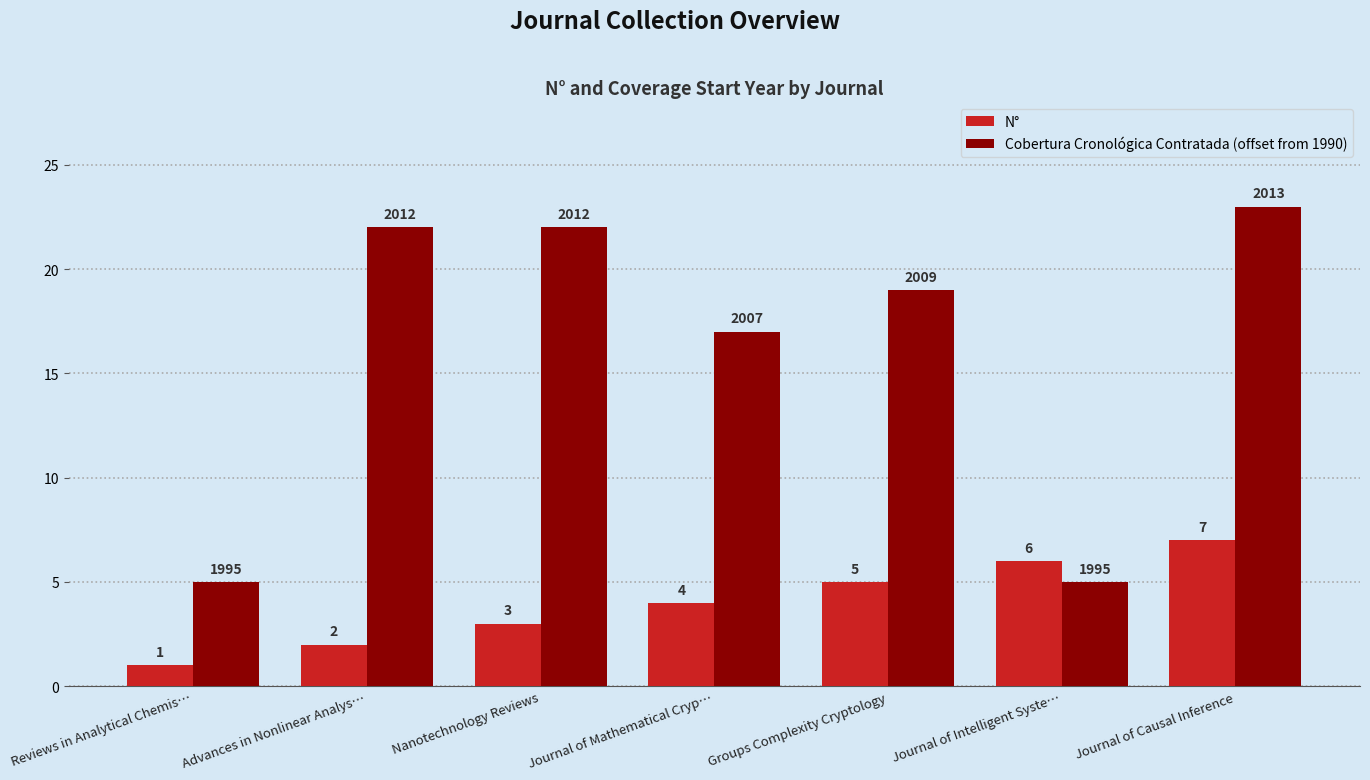

Reading right to left, transcribe all the data shown in this chart.

N°: Journal of Causal Inference=7	Journal of Intelligent Syste…=6	Groups Complexity Cryptology=5	Journal of Mathematical Cryp…=4	Nanotechnology Reviews=3	Advances in Nonlinear Analys…=2	Reviews in Analytical Chemis…=1
Cobertura Cronológica Contratada (offset from 1990): Journal of Causal Inference=23	Journal of Intelligent Syste…=5	Groups Complexity Cryptology=19	Journal of Mathematical Cryp…=17	Nanotechnology Reviews=22	Advances in Nonlinear Analys…=22	Reviews in Analytical Chemis…=5